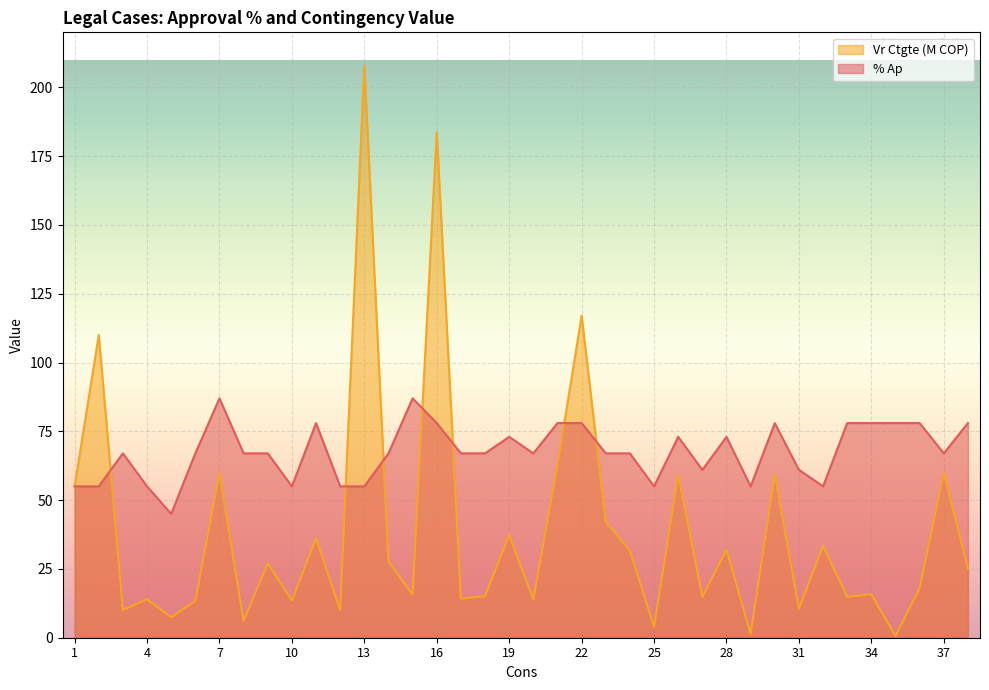

Reading left to right, what are all the values shown in this chart?

% Ap: 1=55.0	2=55.0	3=67.0	4=55.0	5=45.0	6=67.0	7=87.0	8=67.0	9=67.0	10=55.0	11=78.0	12=55.0	13=55.0	14=67.0	15=87.0	16=78.0	17=67.0	18=67.0	19=73.0	20=67.0	21=78.0	22=78.0	23=67.0	24=67.0	25=55.0	26=73.0	27=61.0	28=73.0	29=55.0	30=78.0	31=61.0	32=55.0	33=78.0	34=78.0	35=78.0	36=78.0	37=67.0	38=78.0
Vr Ctgte (M): 1=55.0	2=110.0	3=10.1	4=14.0	5=7.5	6=13.4	7=59.8	8=6.1	9=27.0	10=13.5	11=36.1	12=10.0	13=207.9	14=27.6	15=15.7	16=183.7	17=14.2	18=15.1	19=37.3	20=13.8	21=62.7	22=117.0	23=42.2	24=31.6	25=4.0	26=59.2	27=14.9	28=31.9	29=1.4	30=59.2	31=10.5	32=33.4	33=14.9	34=15.8	35=0.6	36=18.0	37=59.9	38=25.2